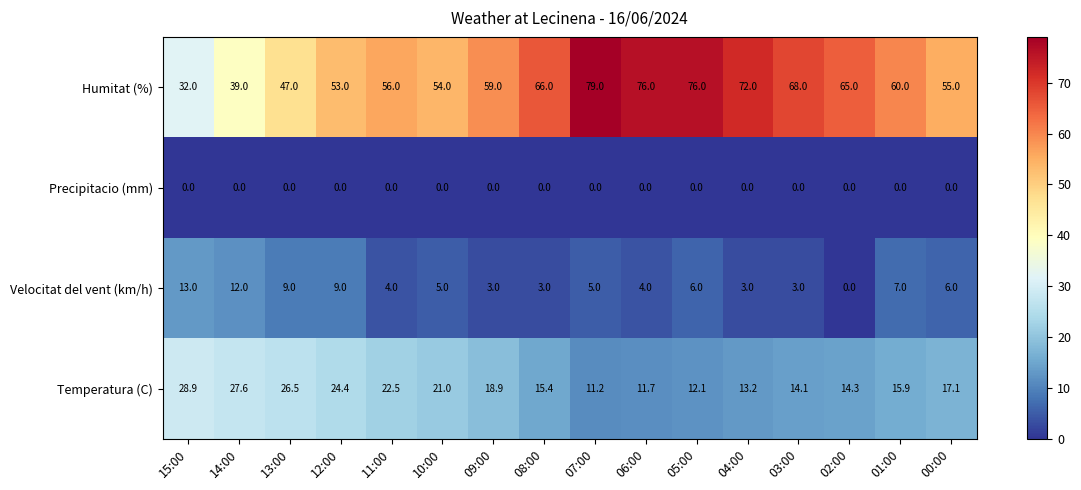

List the series in order of their peak value, lowest first.

Precipitacio (mm), Velocitat del vent (km/h), Temperatura (C), Humitat (%)